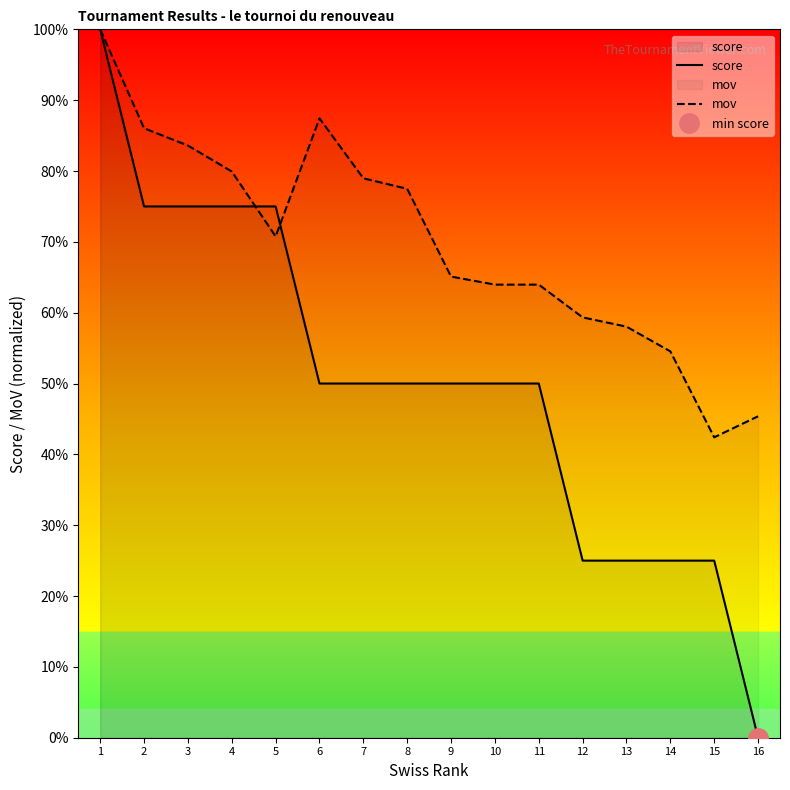

What is the minimum value for mov?

42.4